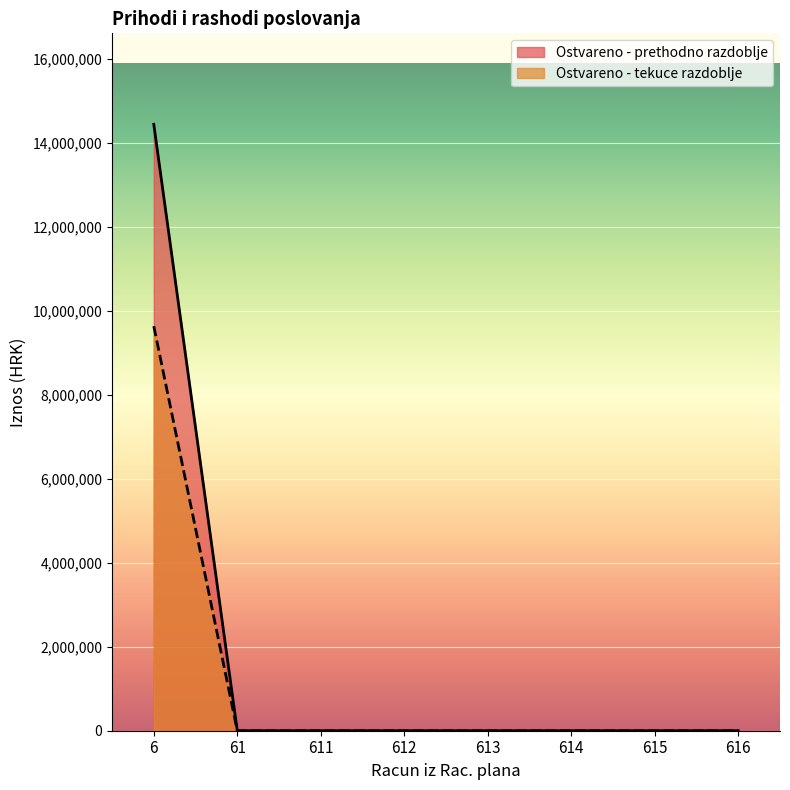

Rank the series by their maximum value, from highest to lowest.

Ostvareno - prethodno razdoblje, Ostvareno - tekuce razdoblje